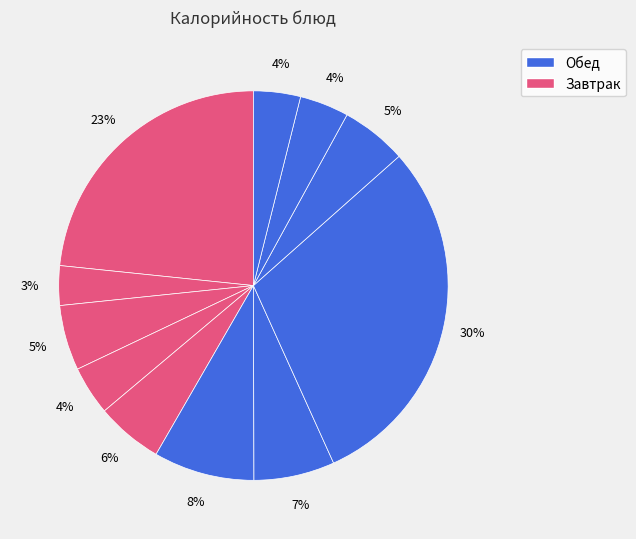

Does any single category account for the majority?

No